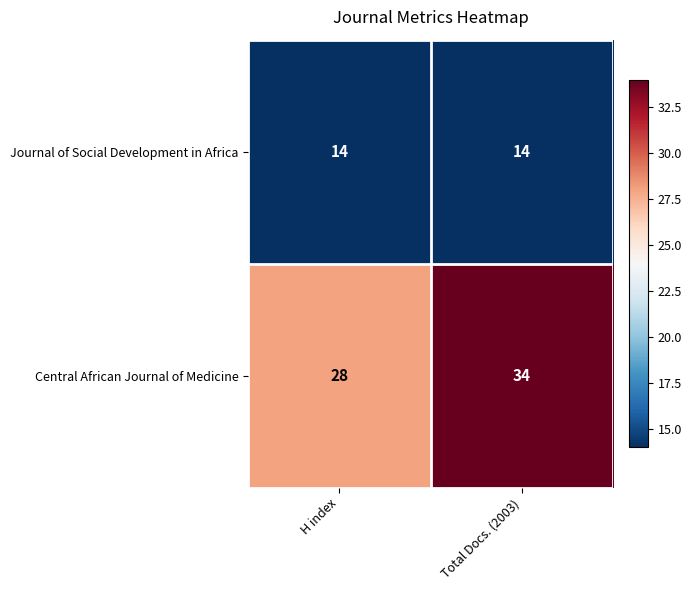

What is the difference between the maximum and minimum values in the Central African Journal of Medicine series?

6